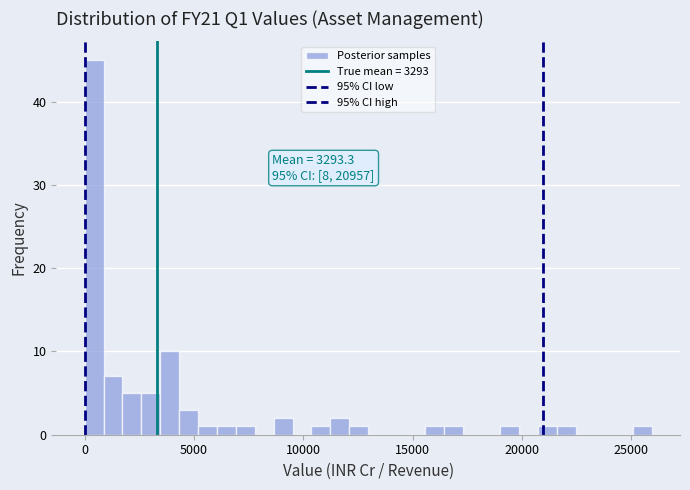

Around what value on the x-axis is the tallest bar? Give the approximate position of its centre, as read against the axis.

500